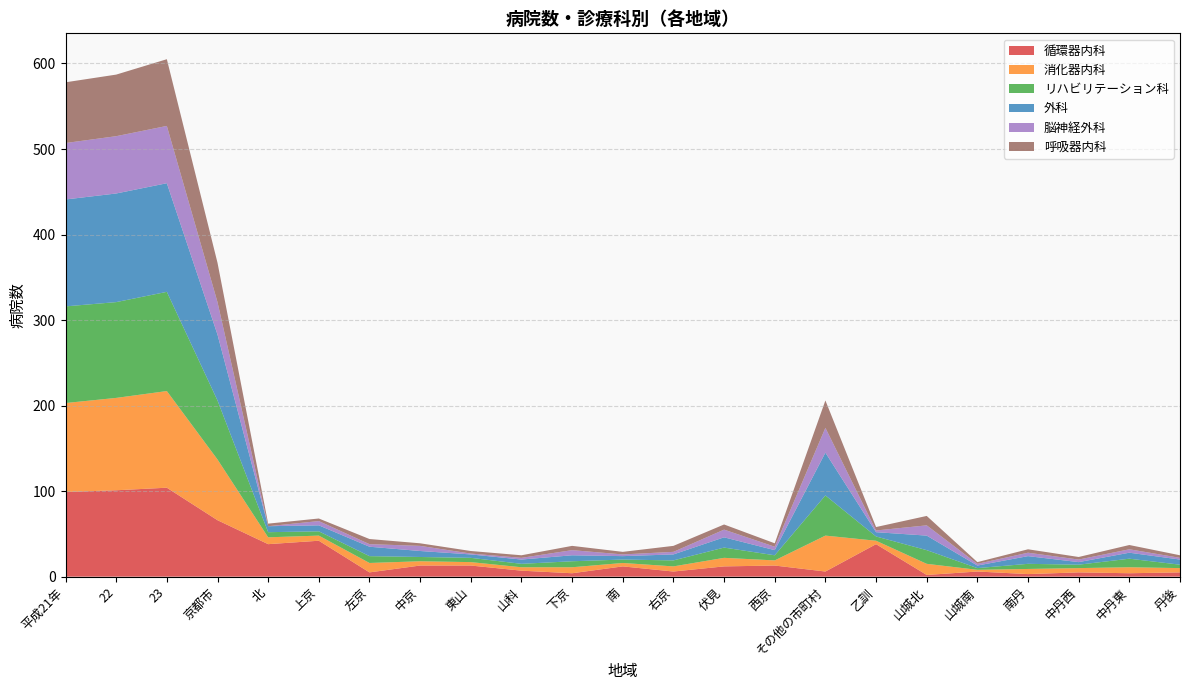

Reading left to right, extract all data points from this chart.

循環器内科: 99	101	104	66	38	42	5	13	13	7	4	12	6	12	13	6	38	2	6	3	5	4	5
消化器内科: 104	108	113	71	8	6	11	5	4	4	7	4	6	10	6	42	4	13	2	6	5	7	5
リハビリテーション科: 113	112	116	69	6	5	8	5	5	4	7	4	7	12	6	47	5	16	2	6	4	10	4
外科: 125	127	127	77	7	7	11	7	4	5	7	4	7	12	6	50	5	17	3	9	3	7	6
脳神経外科: 66	67	67	38	0	5	3	6	1	2	6	2	3	9	4	29	2	12	2	4	3	4	2
呼吸器内科: 71	72	78	46	3	3	6	3	3	3	5	3	7	6	4	32	4	11	2	4	3	5	3